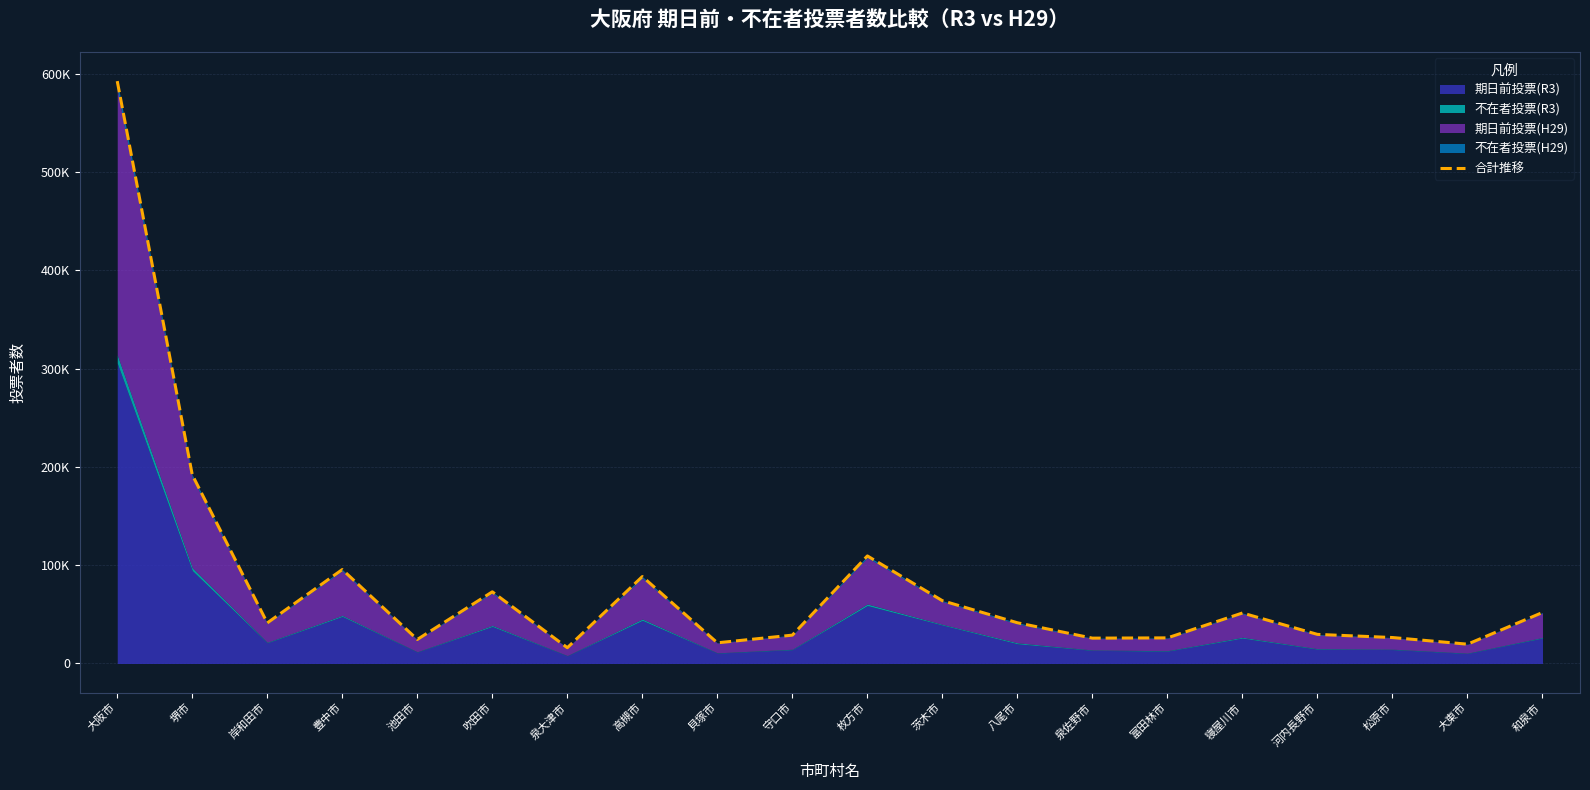

Which category has the lowest value across all series?

泉大津市